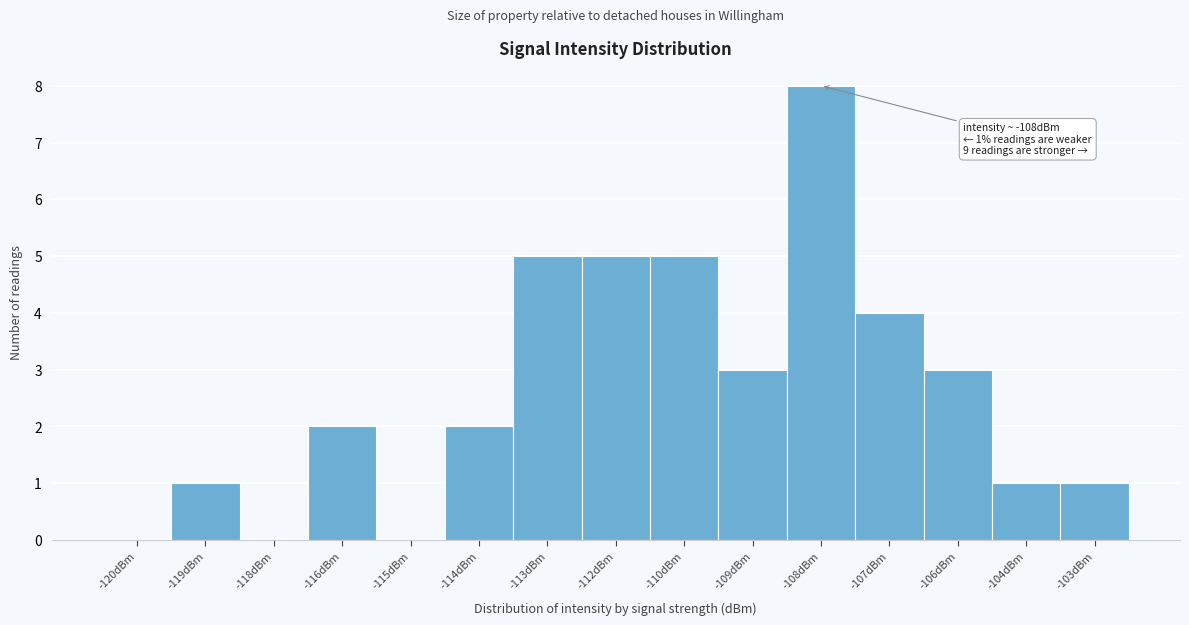

Reading right to left, extract all data points from this chart.

-103dBm=1	-104dBm=1	-106dBm=3	-107dBm=4	-108dBm=8	-109dBm=3	-110dBm=5	-112dBm=5	-113dBm=5	-114dBm=2	-115dBm=0	-116dBm=2	-118dBm=0	-119dBm=1	-120dBm=0